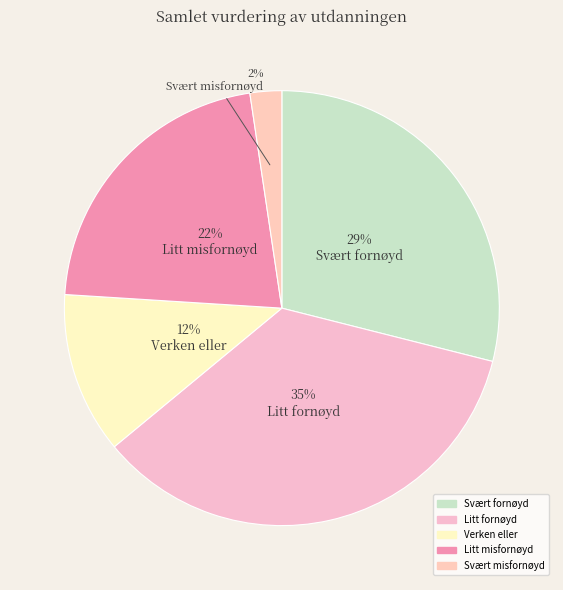

Which has a higher value, Litt fornøyd or Verken eller?

Litt fornøyd